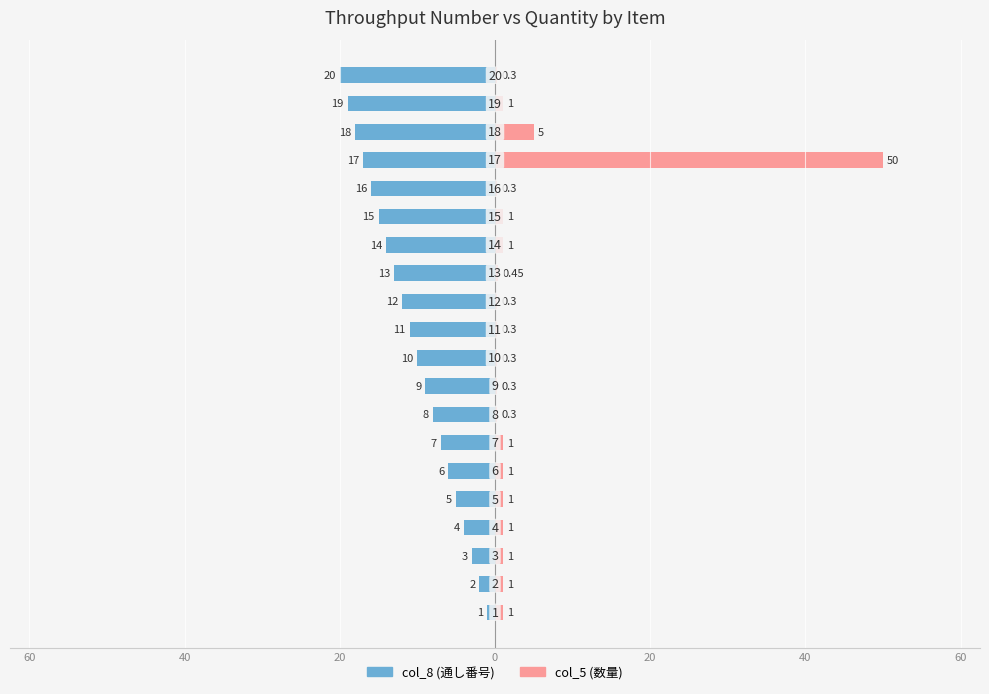

Is it true that col_8 equals -8.7 at 19?

False